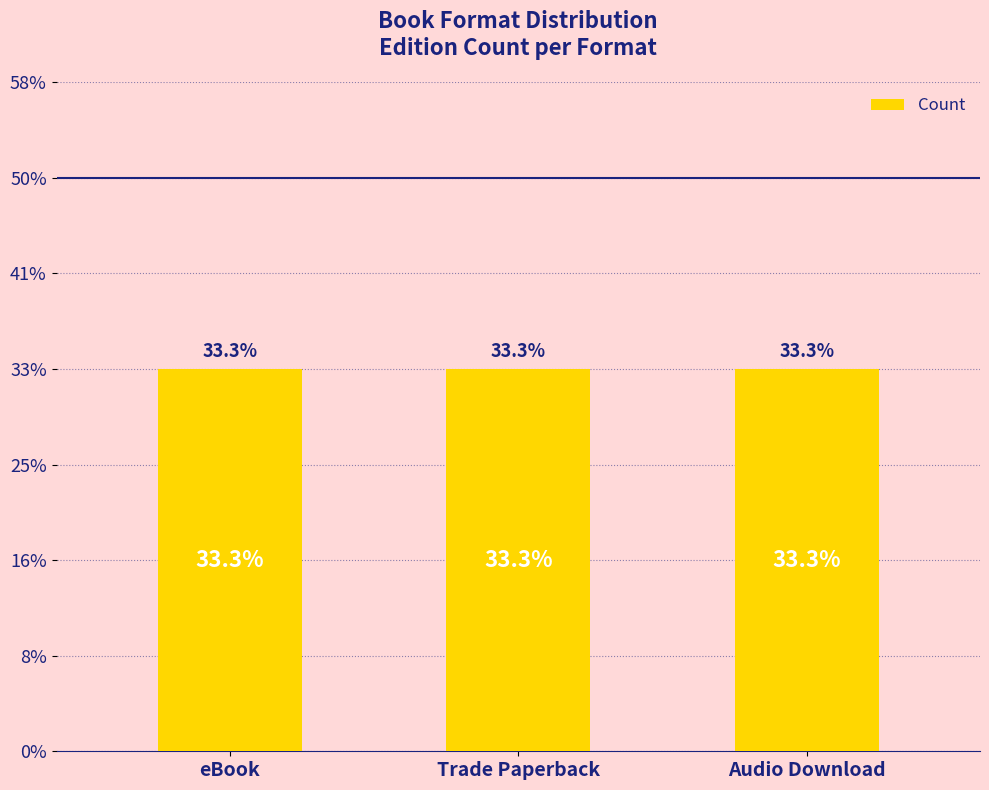

At which label is the value closest to 1?

Trade Paperback